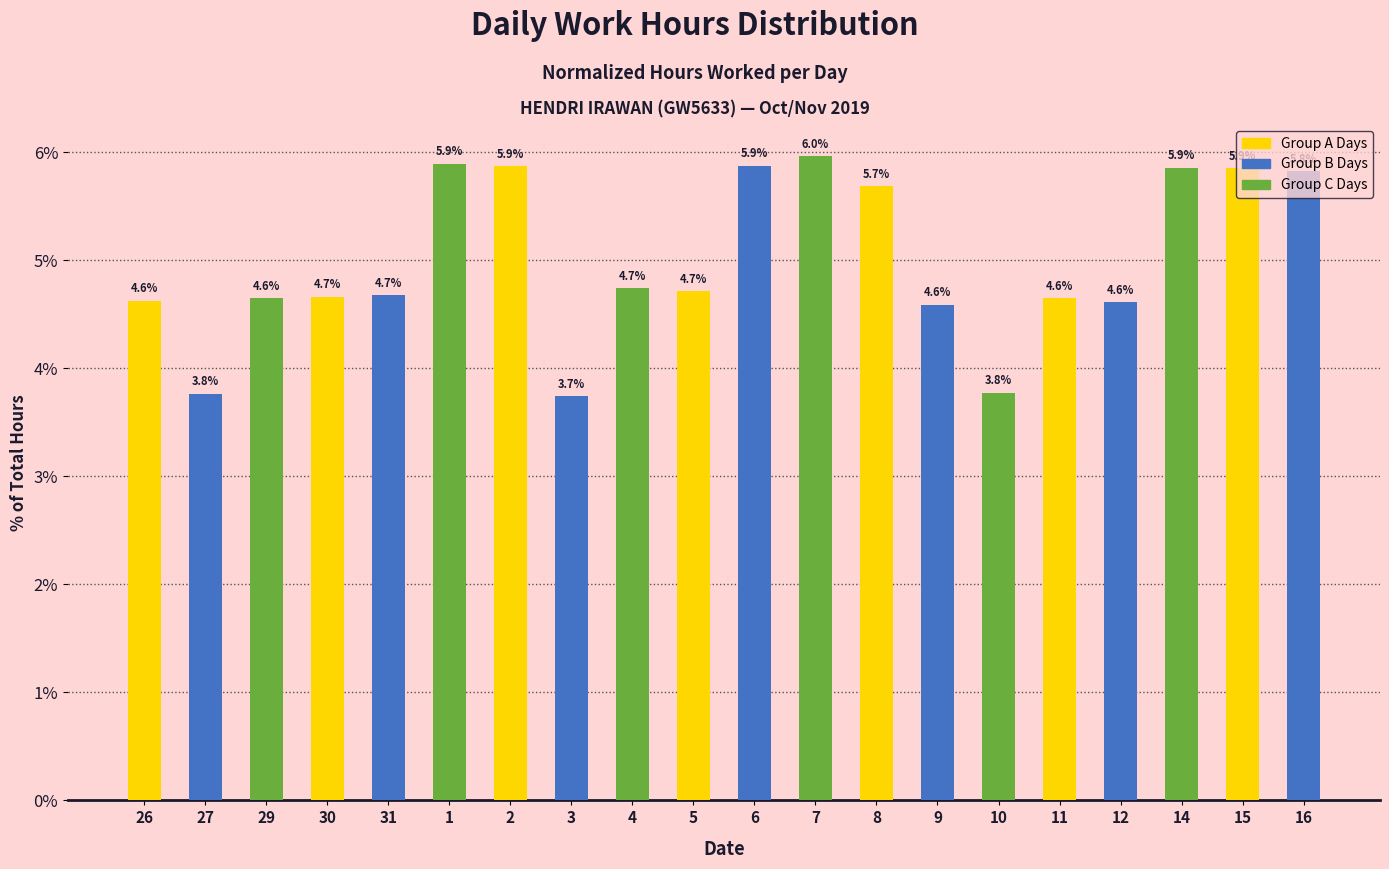

Reading left to right, what are all the values shown in this chart?

26=4.6	27=3.8	29=4.6	30=4.7	31=4.7	1=5.9	2=5.9	3=3.7	4=4.7	5=4.7	6=5.9	7=6.0	8=5.7	9=4.6	10=3.8	11=4.6	12=4.6	14=5.9	15=5.9	16=5.8